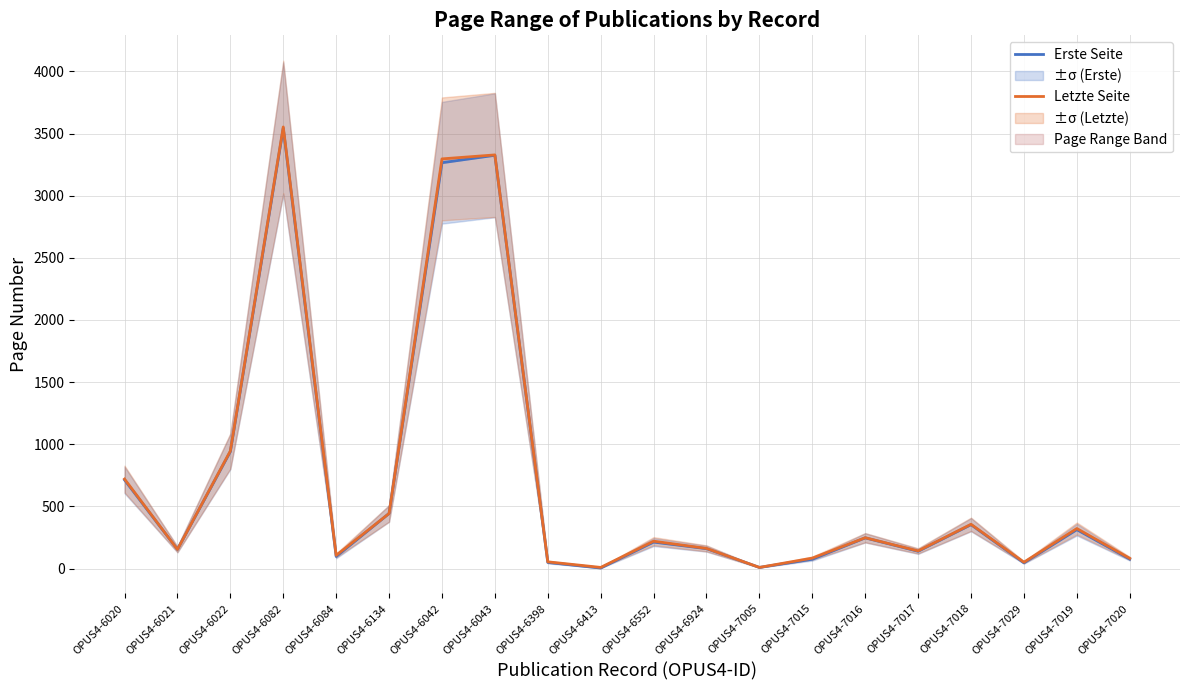

What is the minimum value shown in the chart?

4